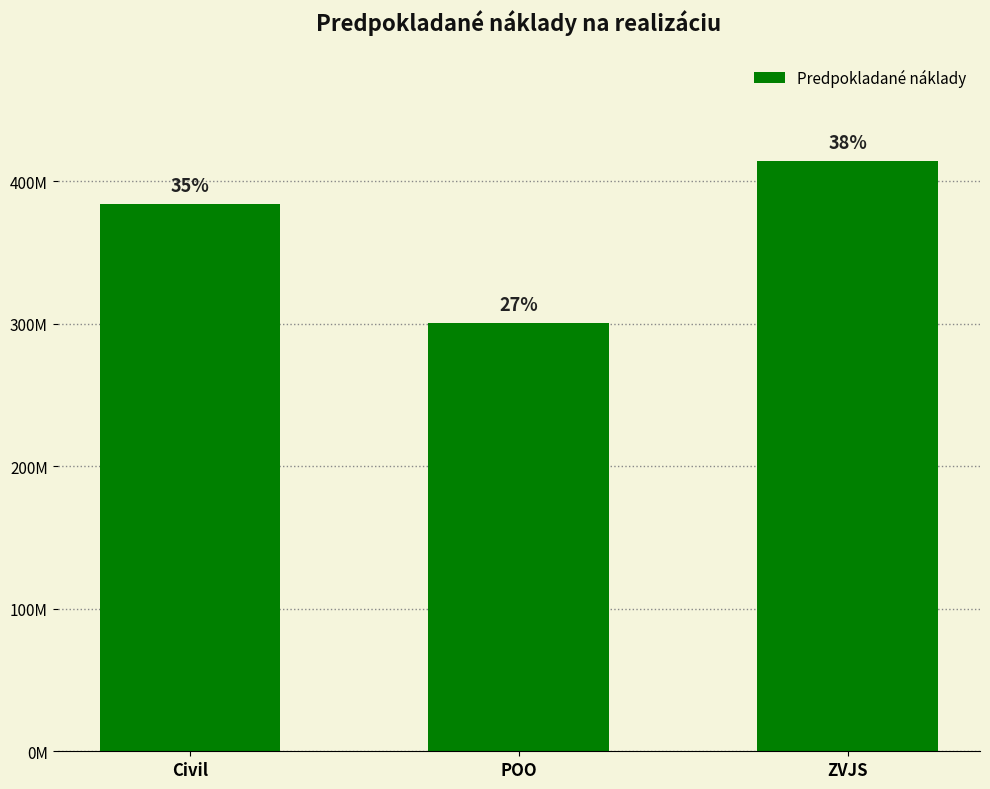

Where is the data nearest to the value 357500669?

Civil